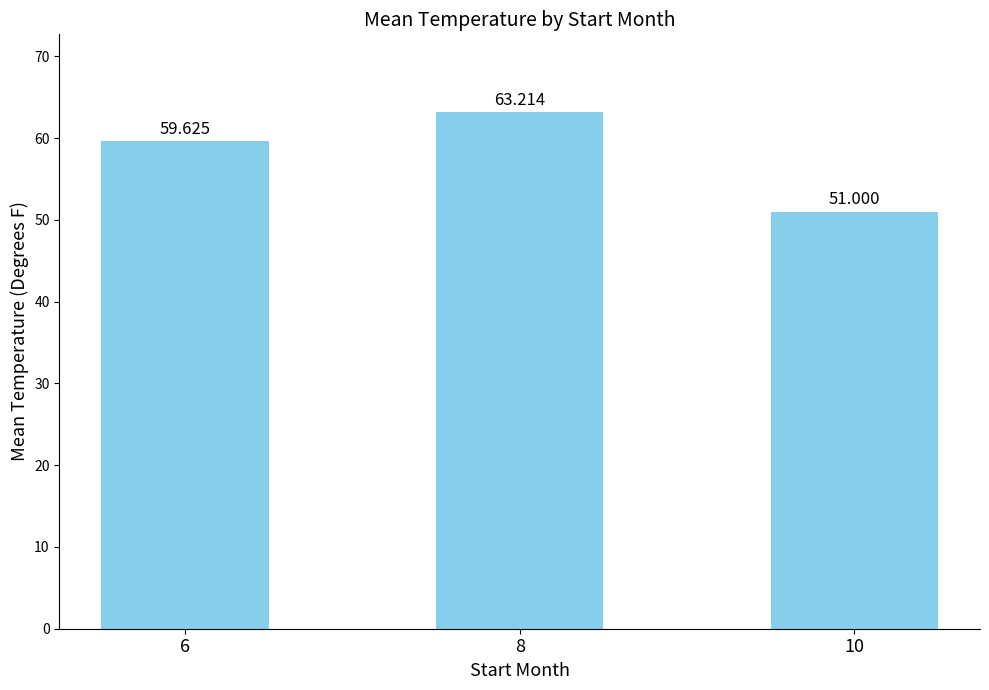

How many categories are shown in the chart?

3